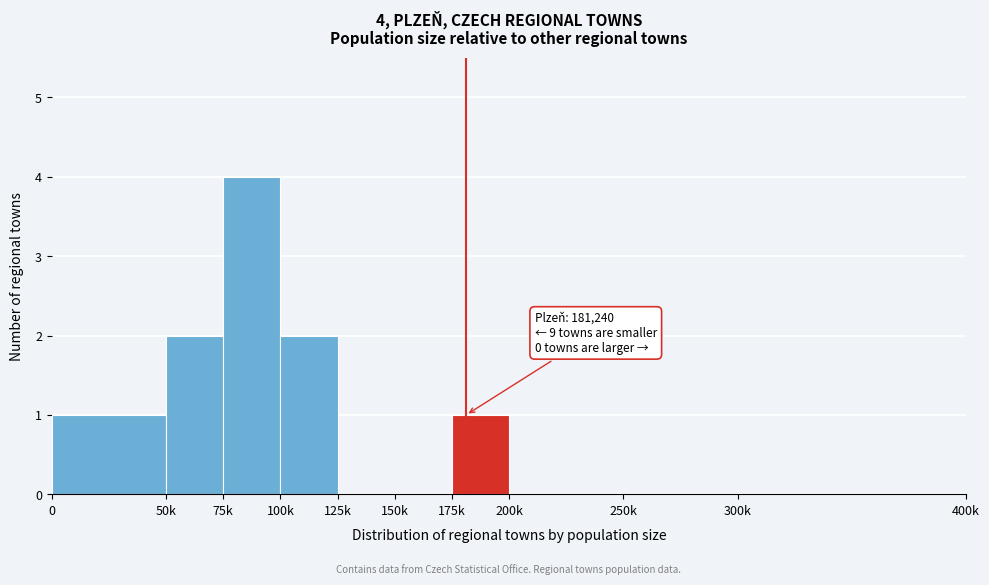

Reading left to right, extract all data points from this chart.

0=1	50k=2	75k=4	100k=2	125k=0	150k=0	175k=1	200k=0	250k=0	300k=0